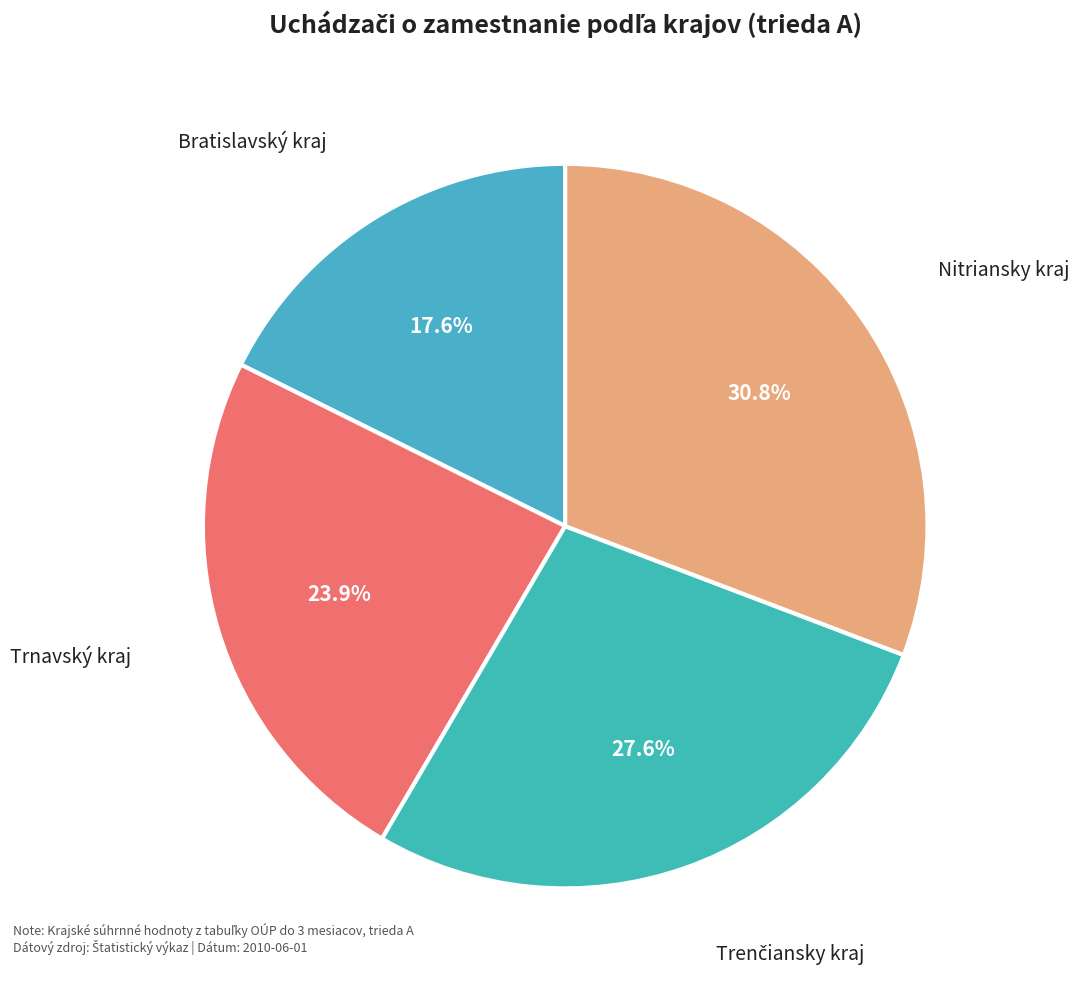

Which slice is the smallest?

Bratislavský kraj